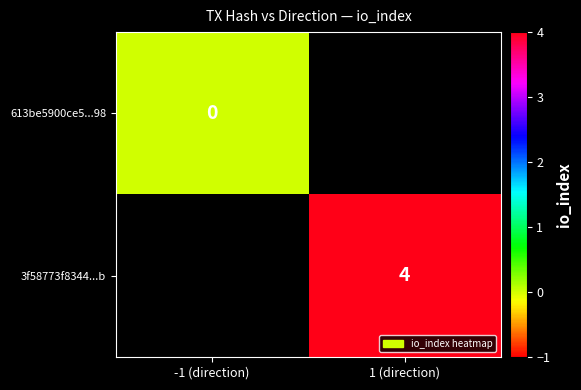

The value of 3f58773f8344...b at 1 (direction) is 7. True or false?

False